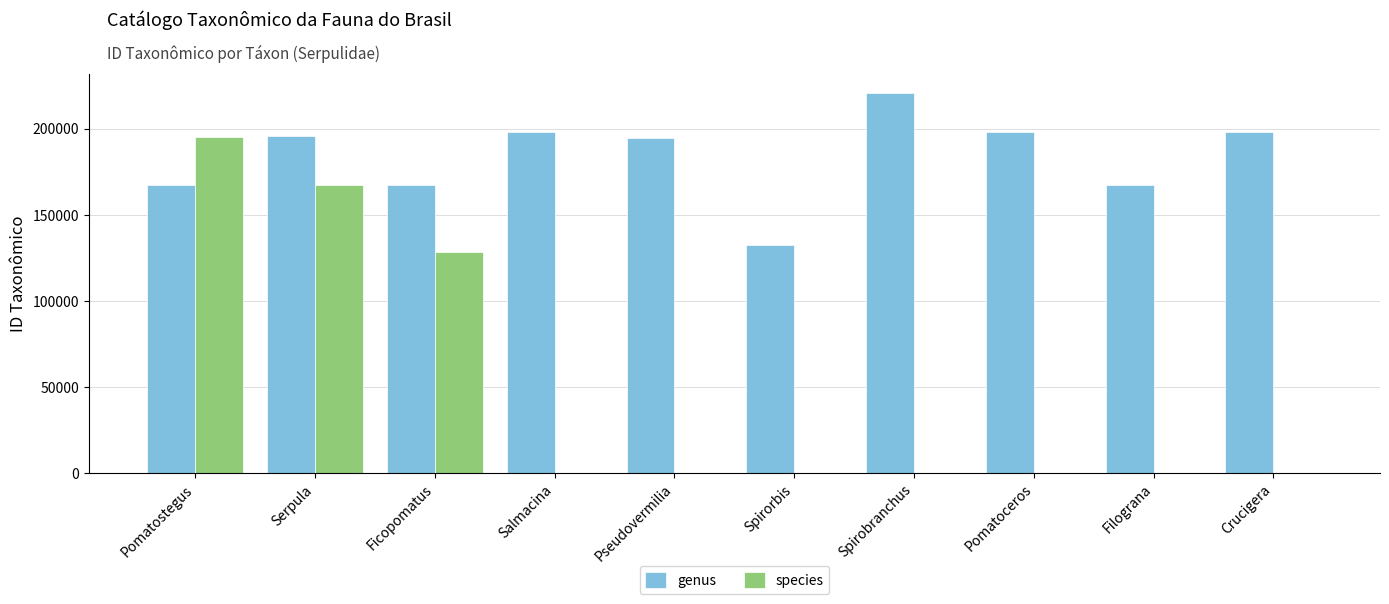

True or false: species has a value of 96225 at Pomatostegus.

False